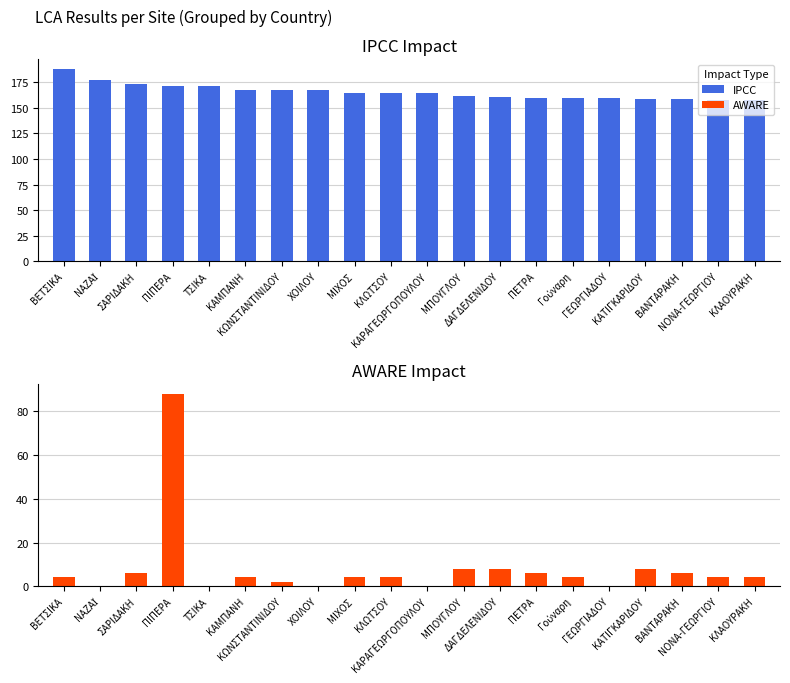

Reading left to right, transcribe all the data shown in this chart.

IPCC: 188	177	173	171	171	167	167	167	164	164	164	162	161	160	160	160	159	159	158	158
AWARE: 4	0	6	88	0	4	2	0	4	4	0	8	8	6	4	0	8	6	4	4